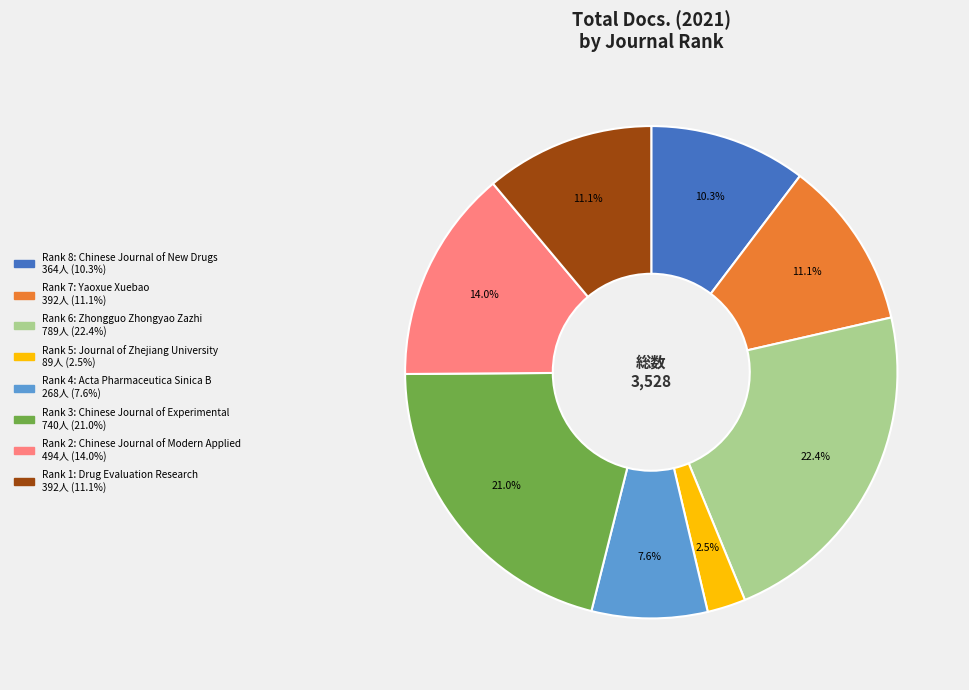

Is there any slice that represents more than half of the pie?

No